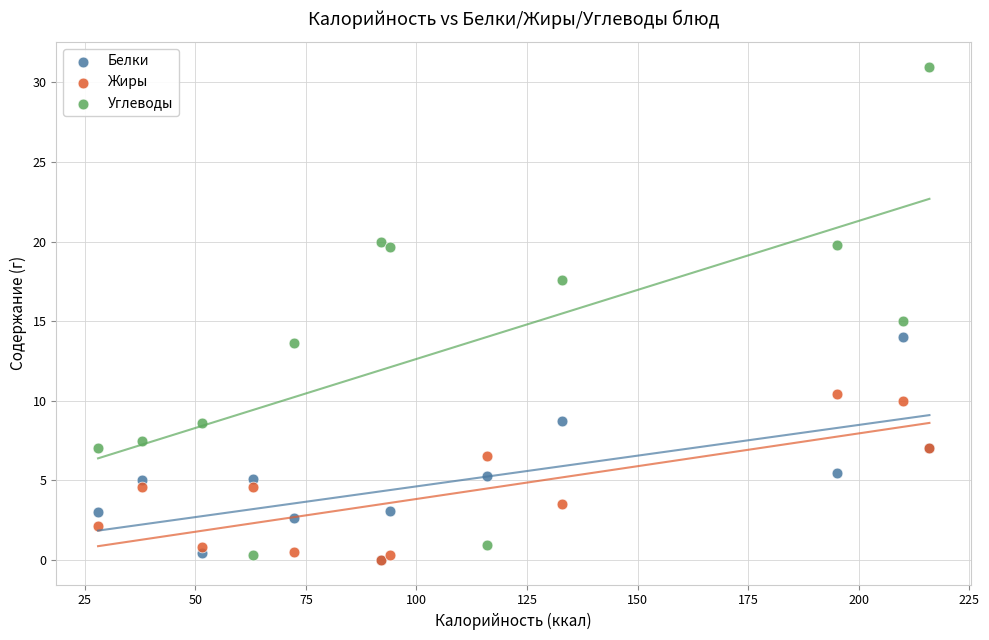

What are all the series names shown in the legend?

Белки, Жиры, Углеводы